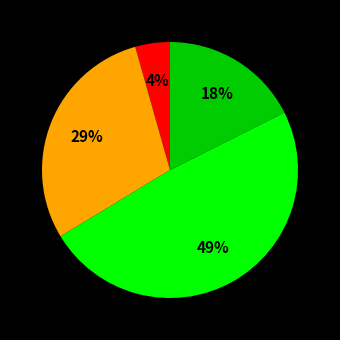

To the nearest percent, what is the average slice percentage?

25%